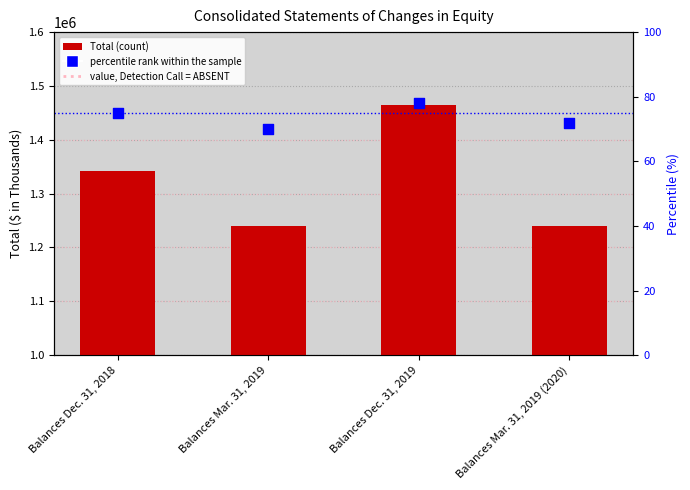

At which category is the sum across all series the highest?

Balances Dec. 31, 2019